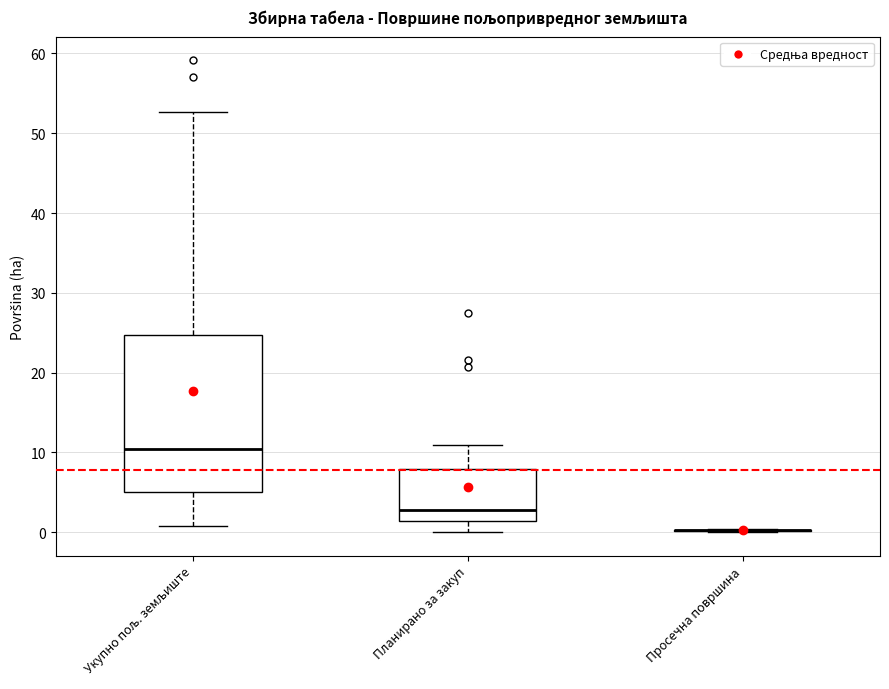

Reading left to right, transcribe this box plot: for each box, give where its median line is, the range the box spans, and where its two whiskers end, as read against the y-axis. The values are not printed on the chart, so give them approximately, as read against the axis.

Укупно пољ. земљиште: median 10, box 5 to 25, whiskers 1 to 53
Планирано за закуп: median 3, box 1 to 8, whiskers 0 to 11
Просечна површина: box collapsed to a line at 0, whiskers 0 to 0